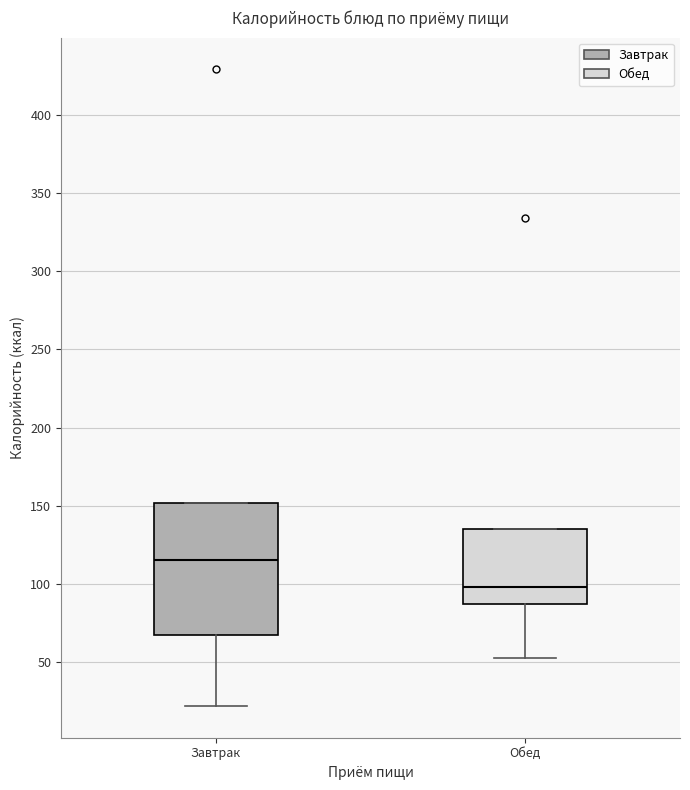

Which box has the highest median line?

Завтрак